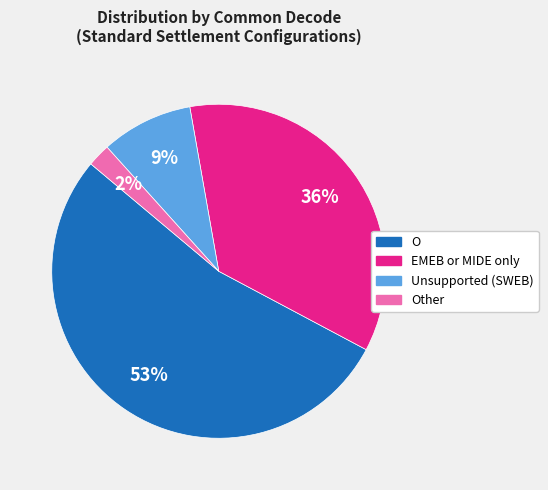

What is the largest slice in the pie chart?

O